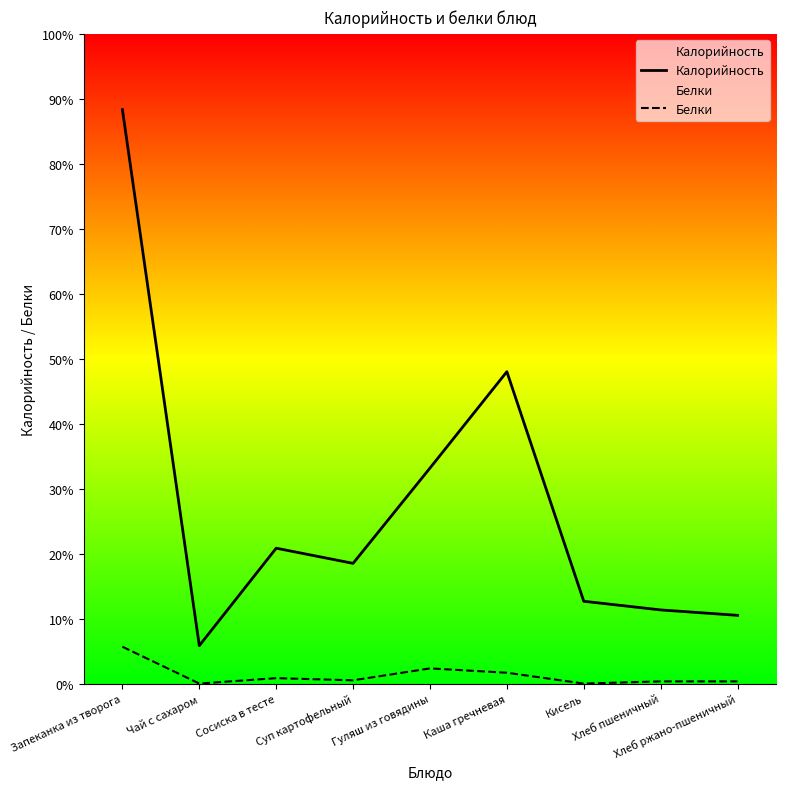

How many series are shown in this chart?

2